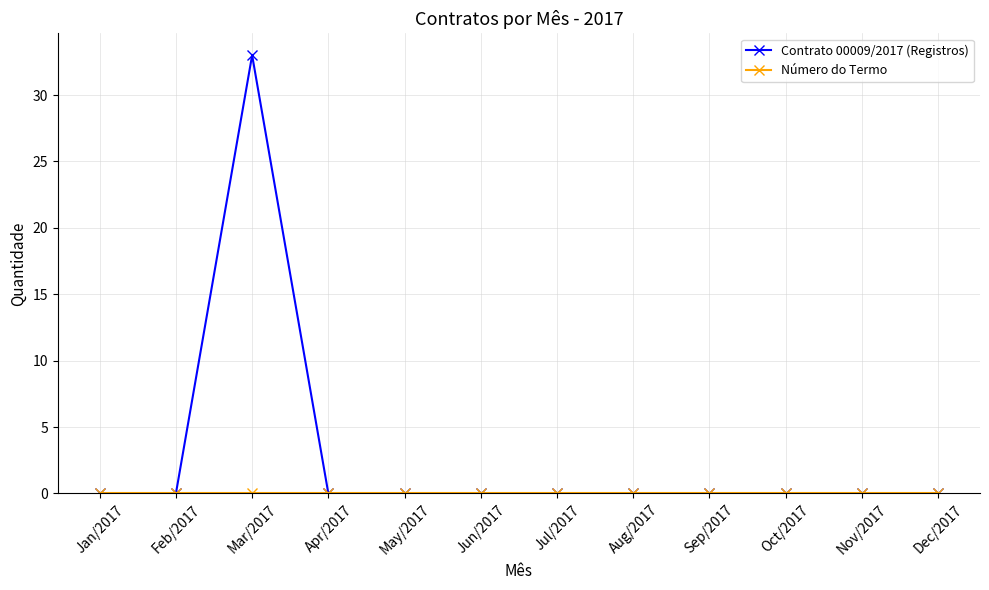

Which category has the highest value in the Contrato 00009/2017 (Registros) series?

Mar/2017